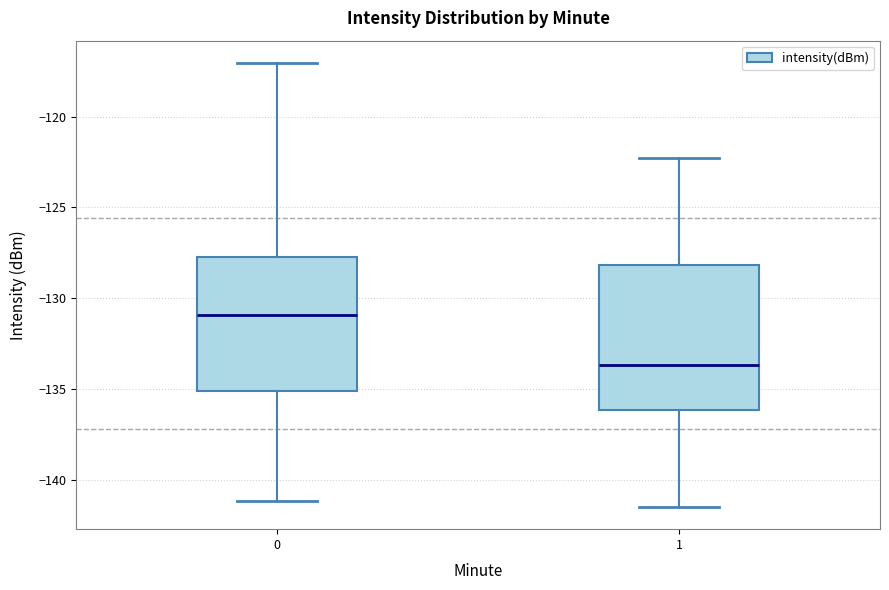

Comparing the boxes themselves (not the whiskers), which one is the tallest?

1